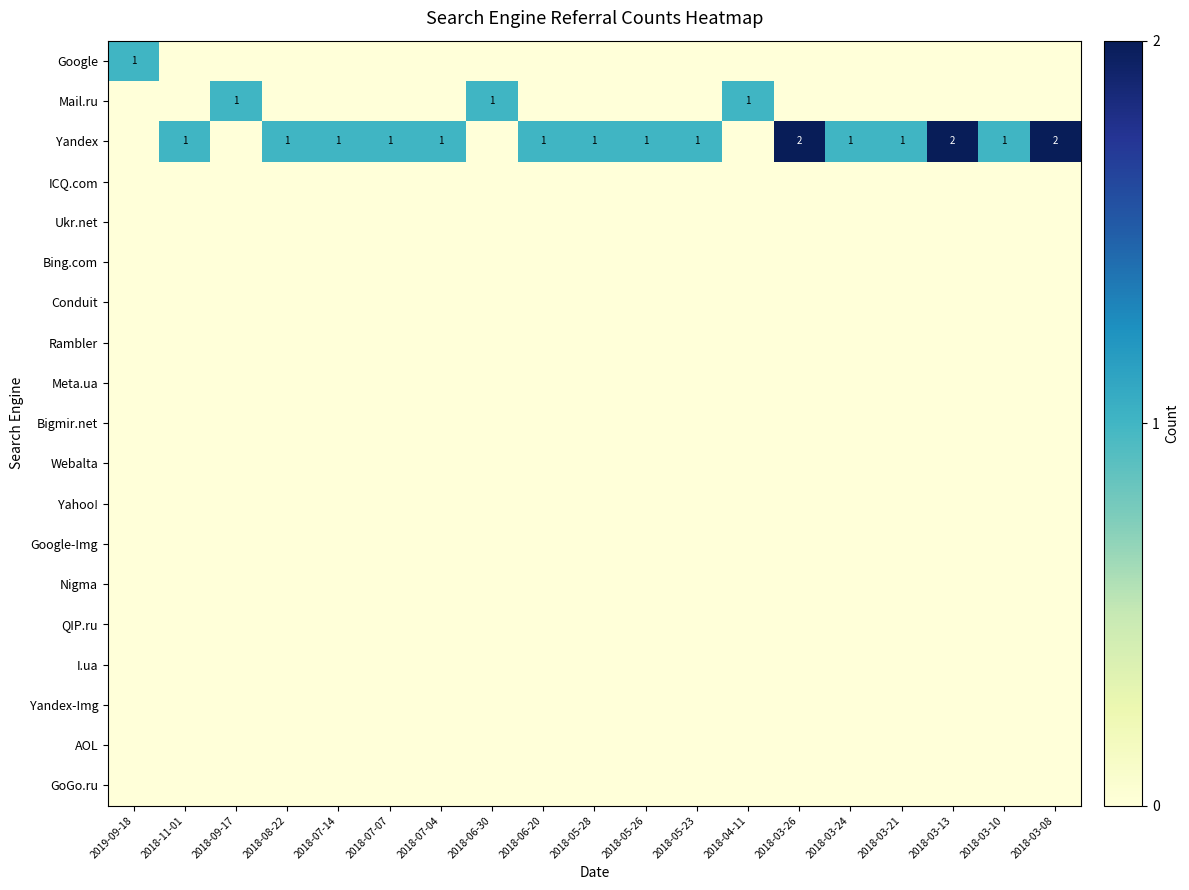

At which category is the sum across all series the highest?

2018-03-26